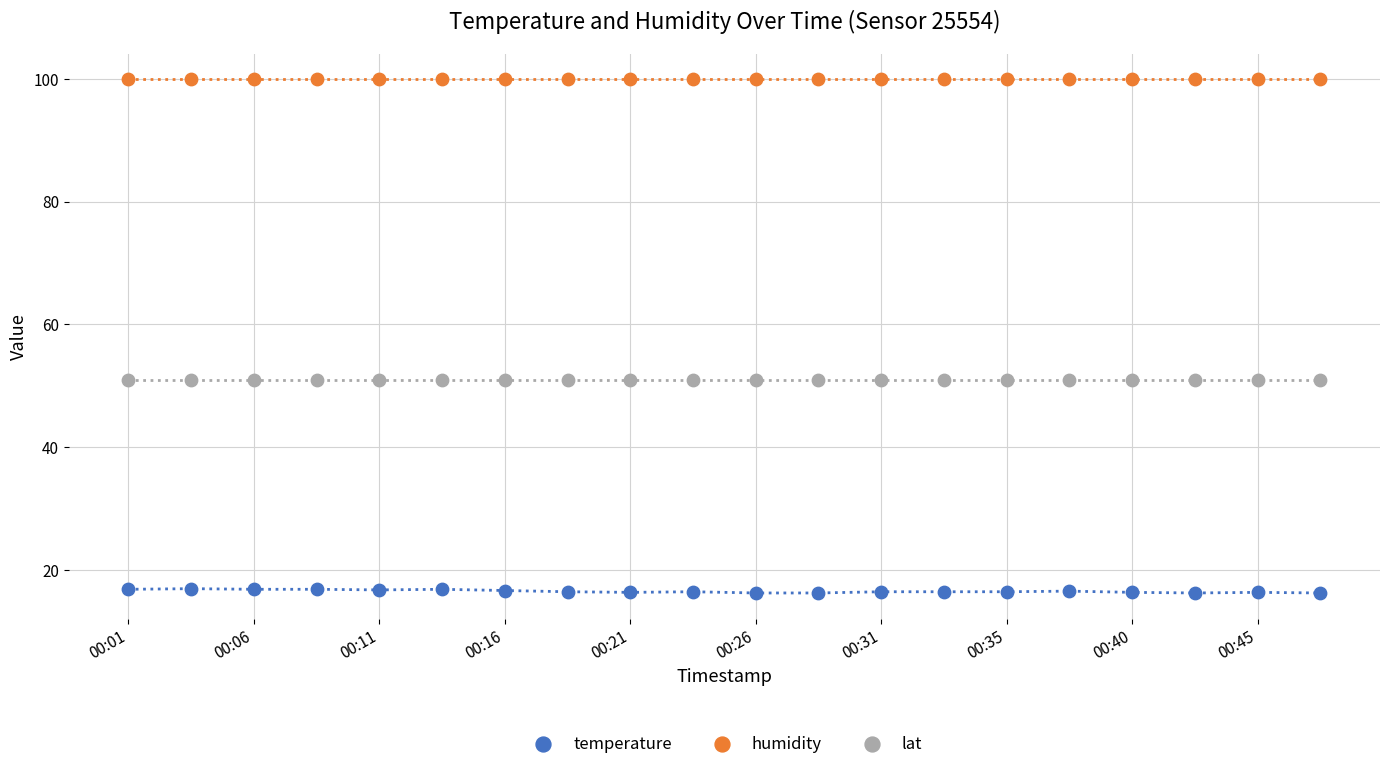

Which series contains the highest Y value?

humidity